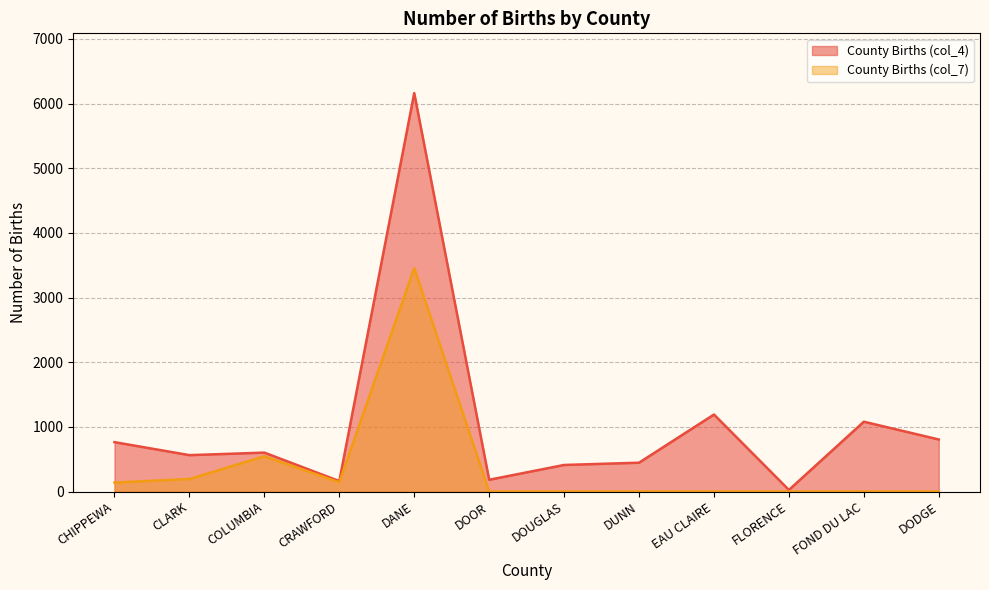

What is the average value of the County Births (col_7) series?

373